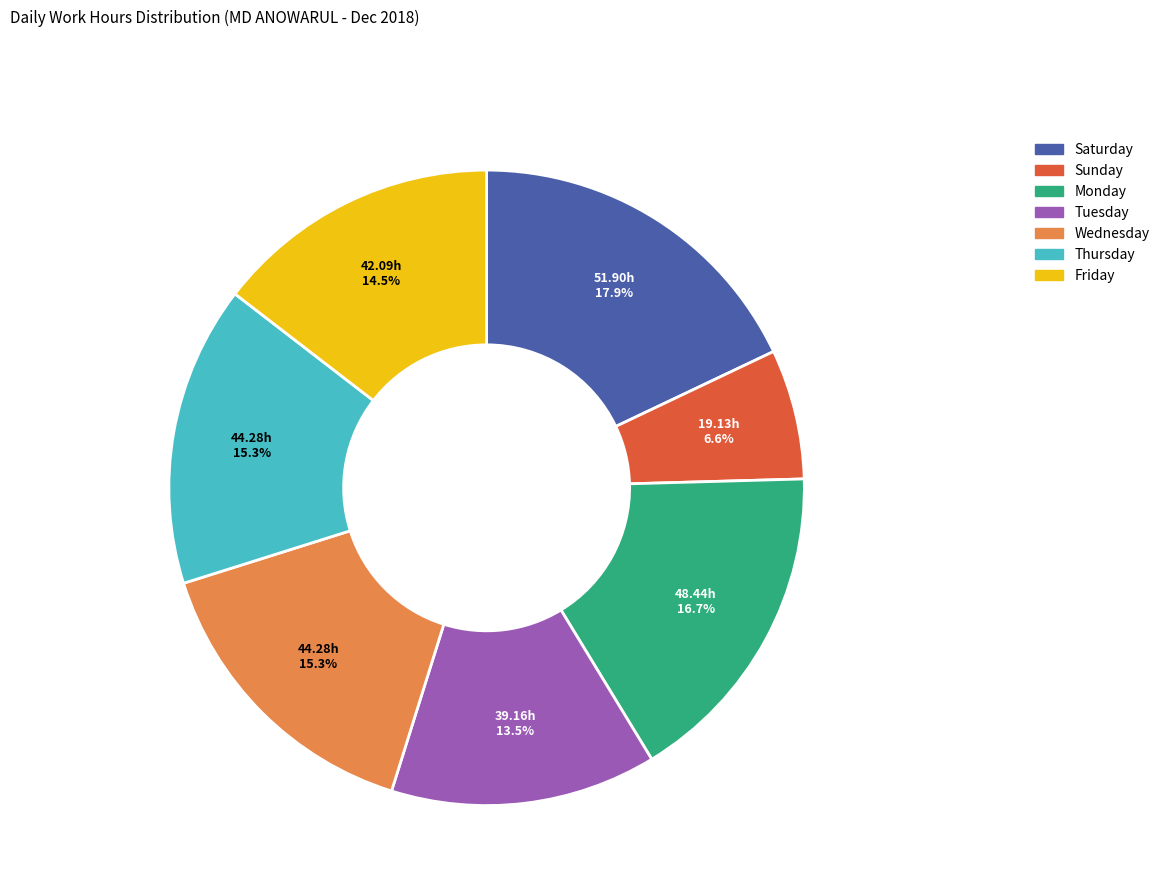

Is there any slice that represents more than half of the pie?

No